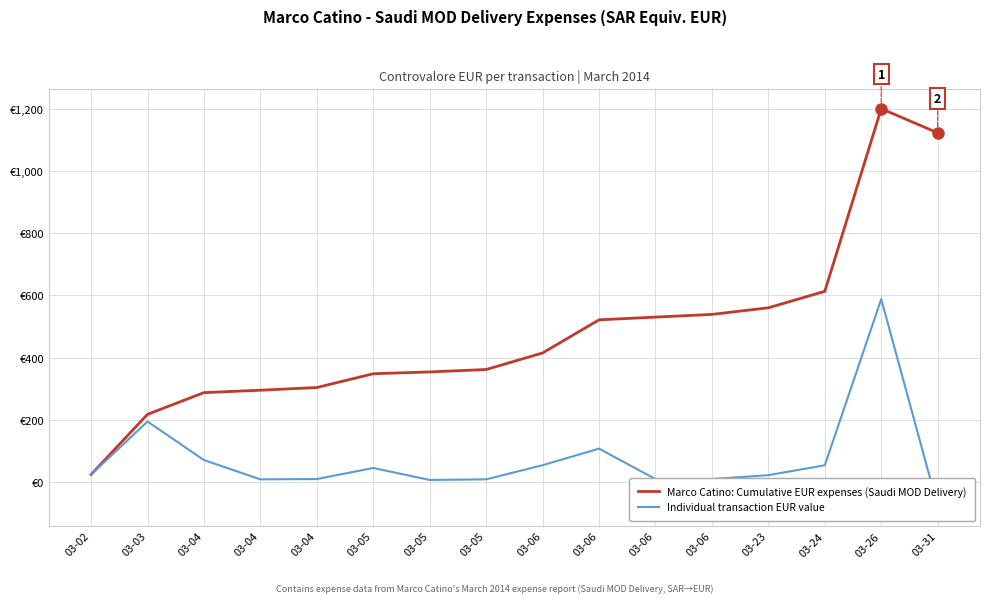

At which category is the sum across all series the highest?

03-26